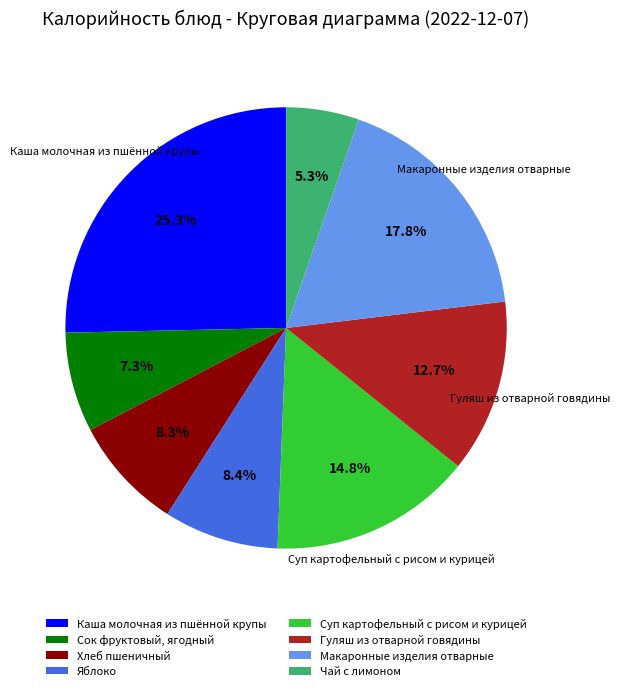

What is the largest slice in the pie chart?

Каша молочная из пшённой крупы